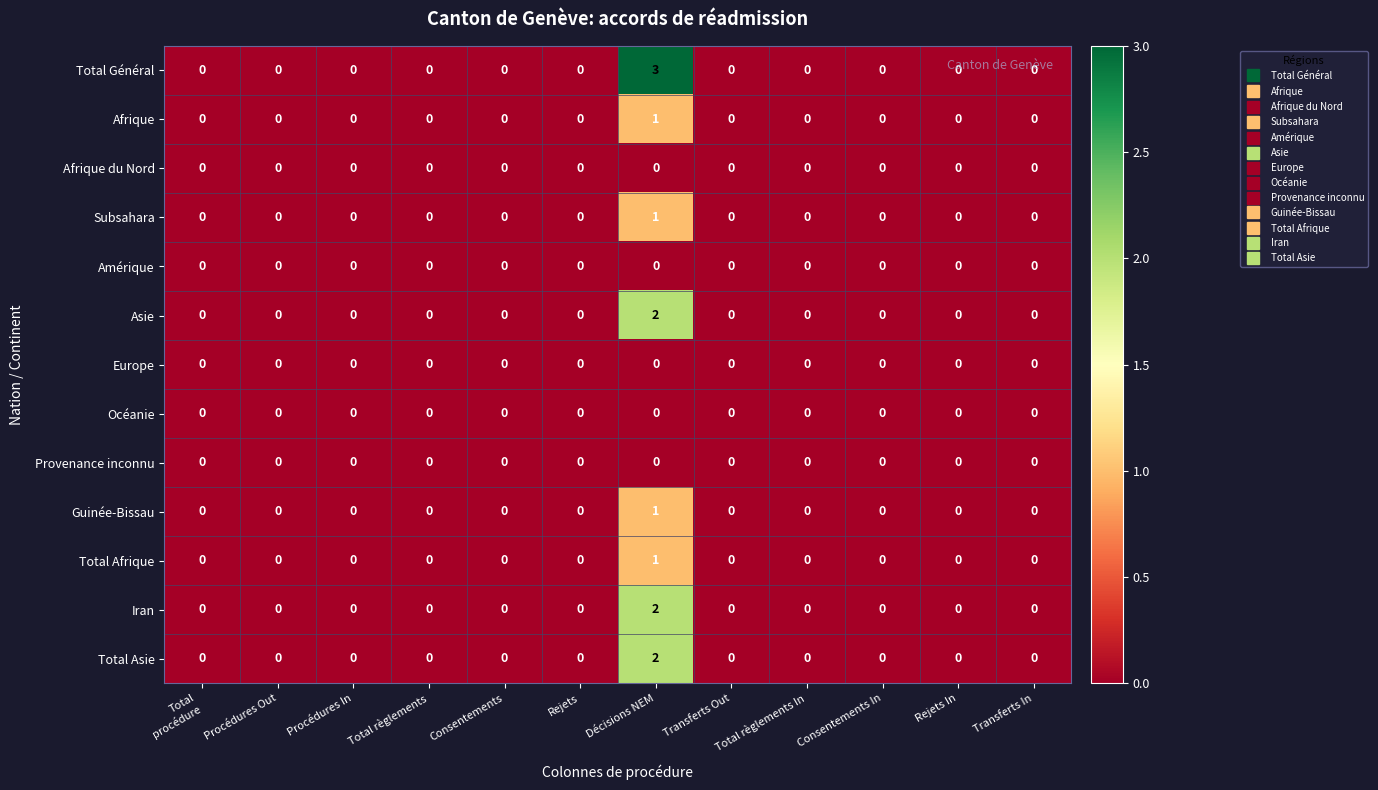

Which series has the largest total across all categories?

Total Général